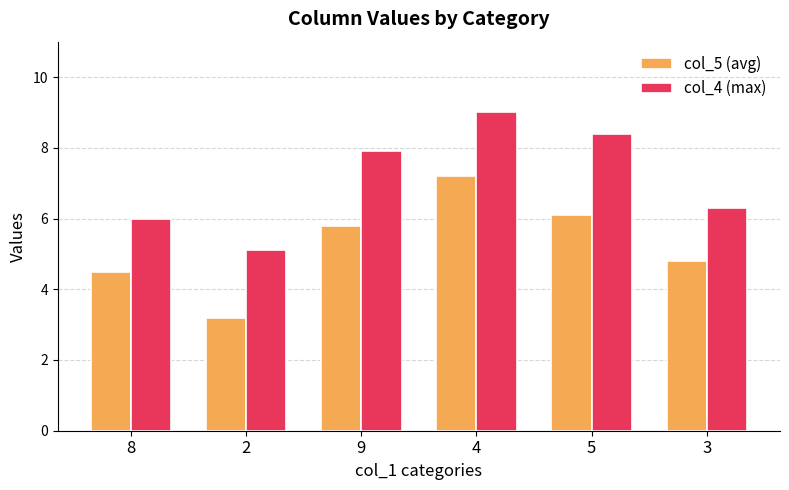

What is the approximate value of col_4 (max) at 4?

9.0